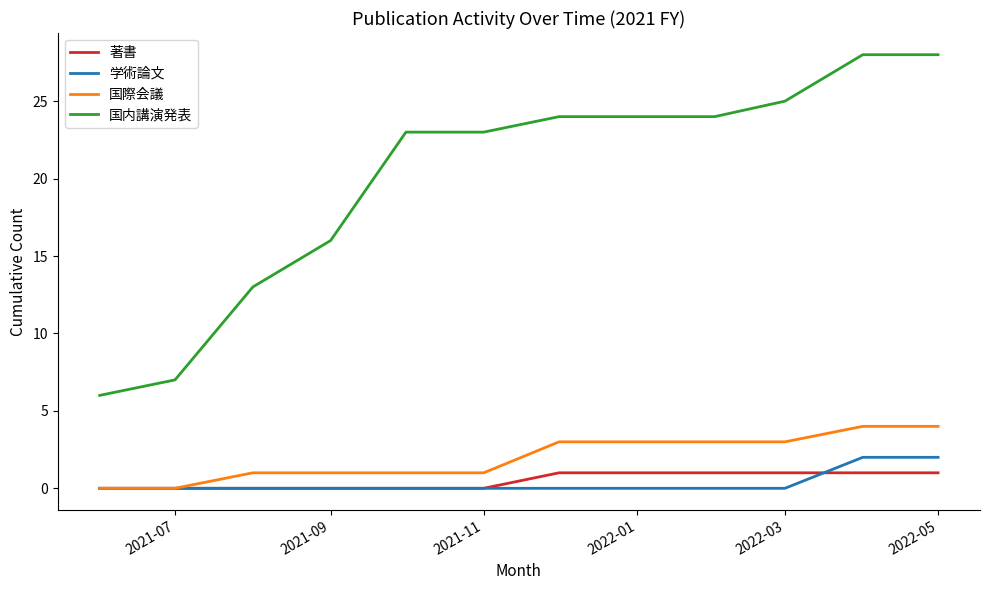

True or false: 国内講演発表 and 学術論文 cross at least once.

False